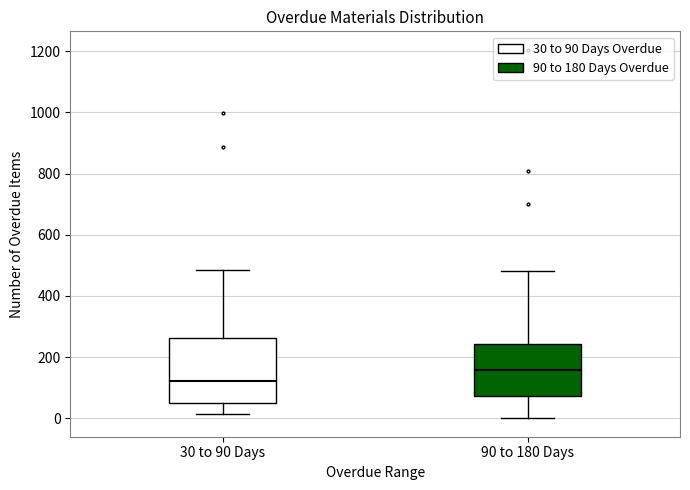

Which box has the lowest median line?

30 to 90 Days